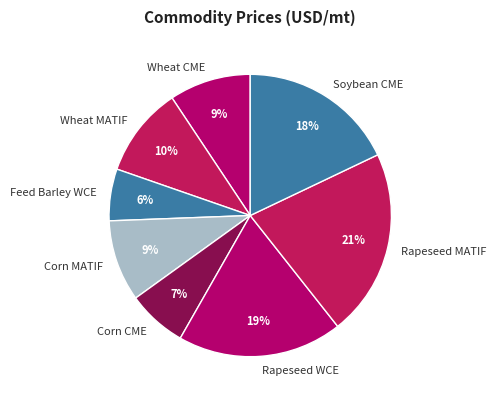

Combined, do Wheat MATIF and Rapeseed MATIF account for over 50%?

No